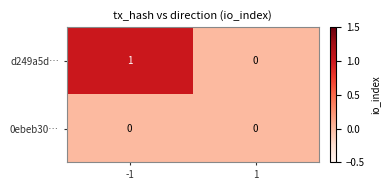

Reading left to right, what are all the values shown in this chart?

d249a5d…: 1	0
0ebeb30…: 0	0